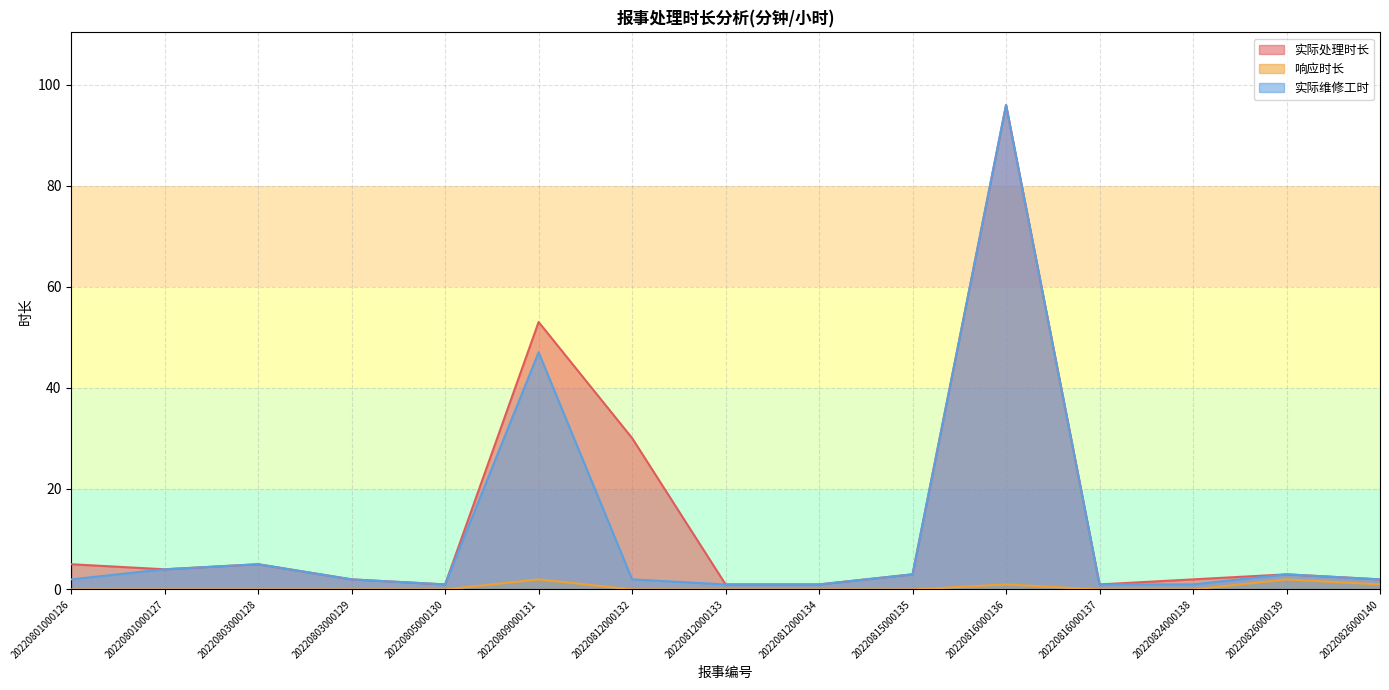

At which category does 响应时长 reach its first local peak?

20220809000131